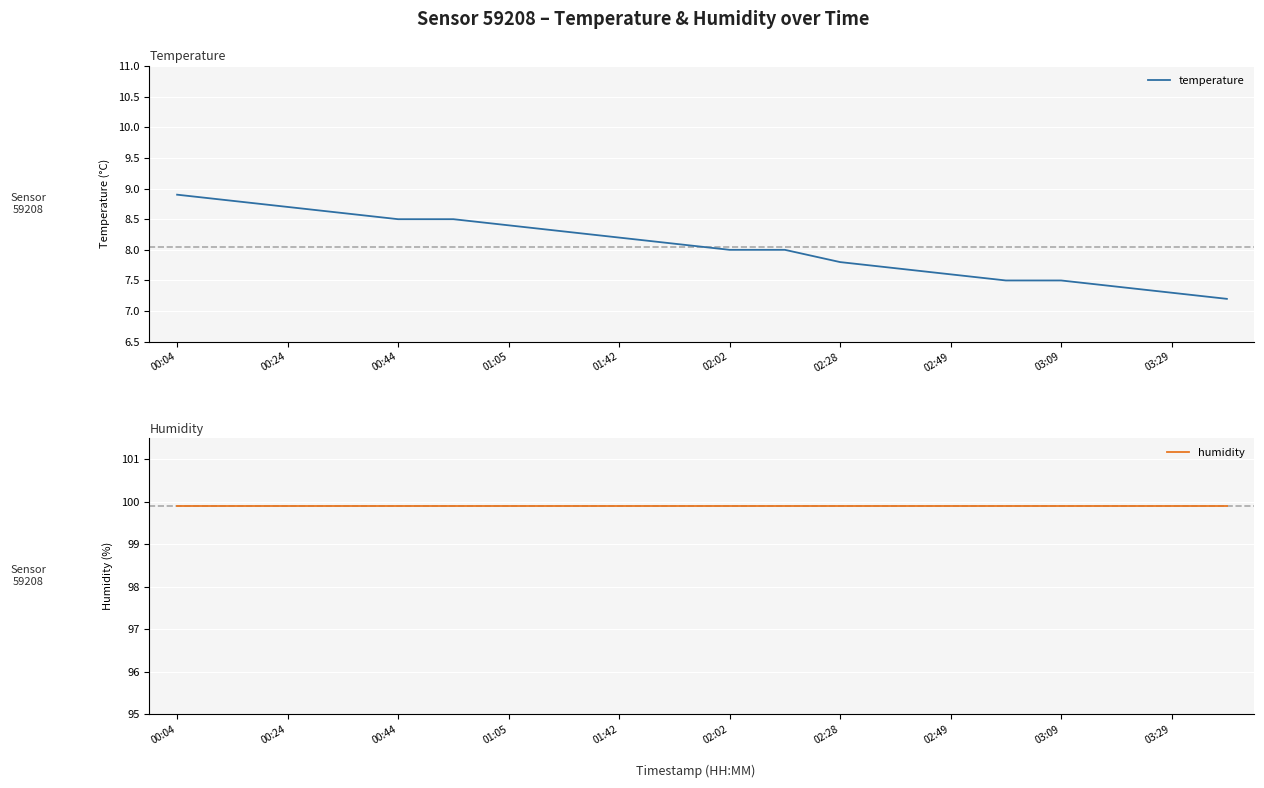

The value of temperature at 02:28 is 10.5. True or false?

False